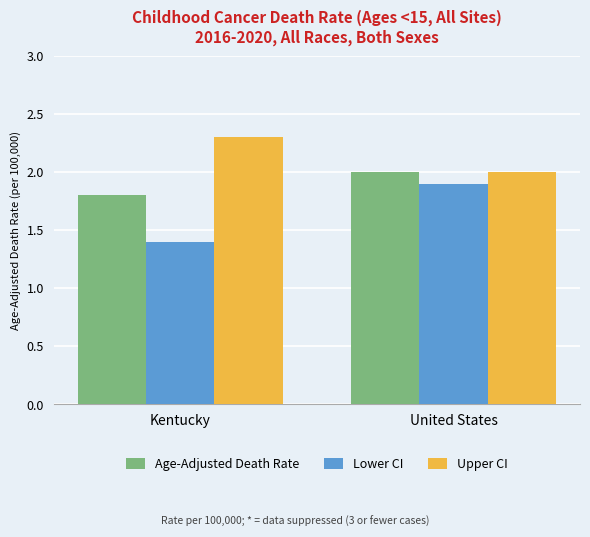

How many data points does each series have?

2